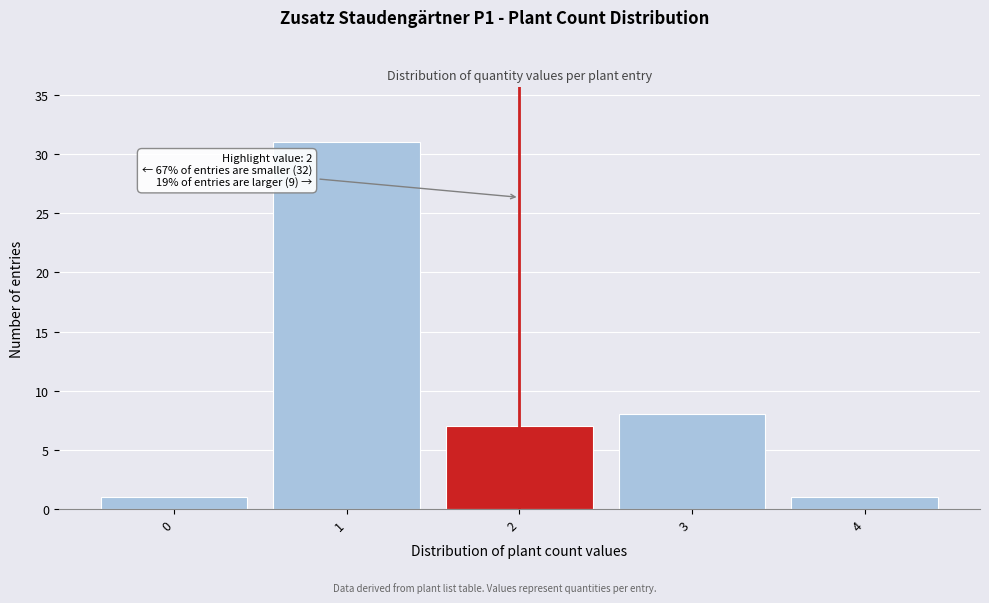

Which range on the x-axis has the tallest bar?

0.5 to 1.5